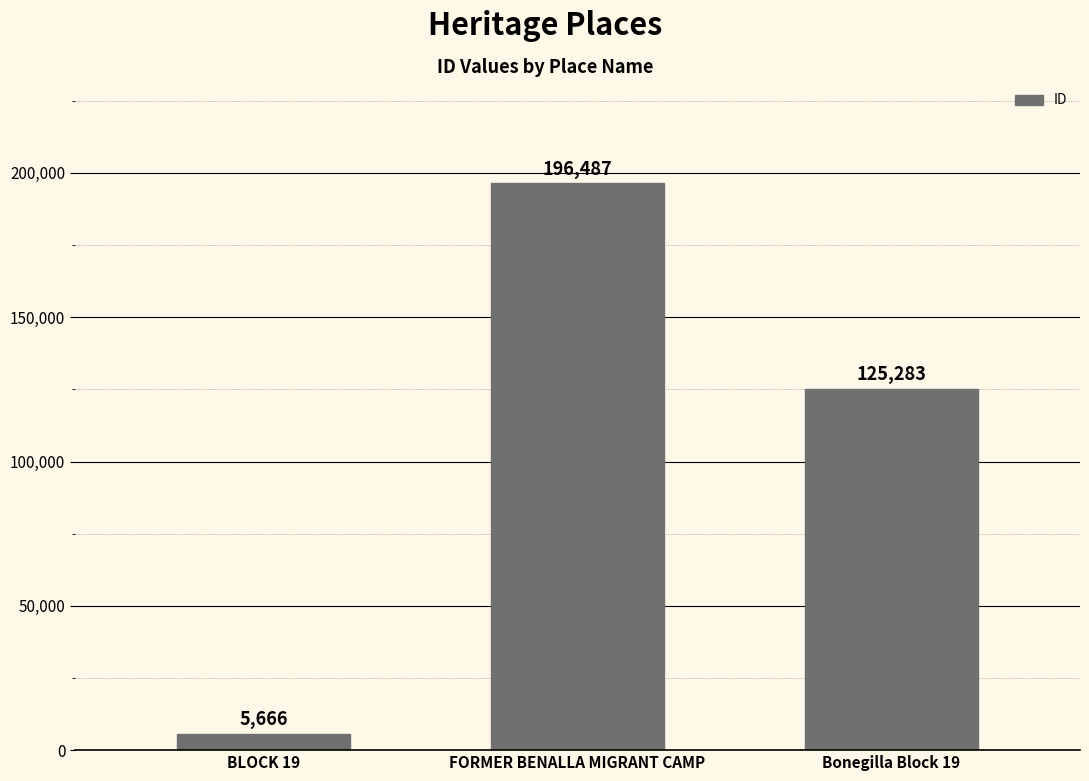

What is the difference between the maximum and minimum values?

190821